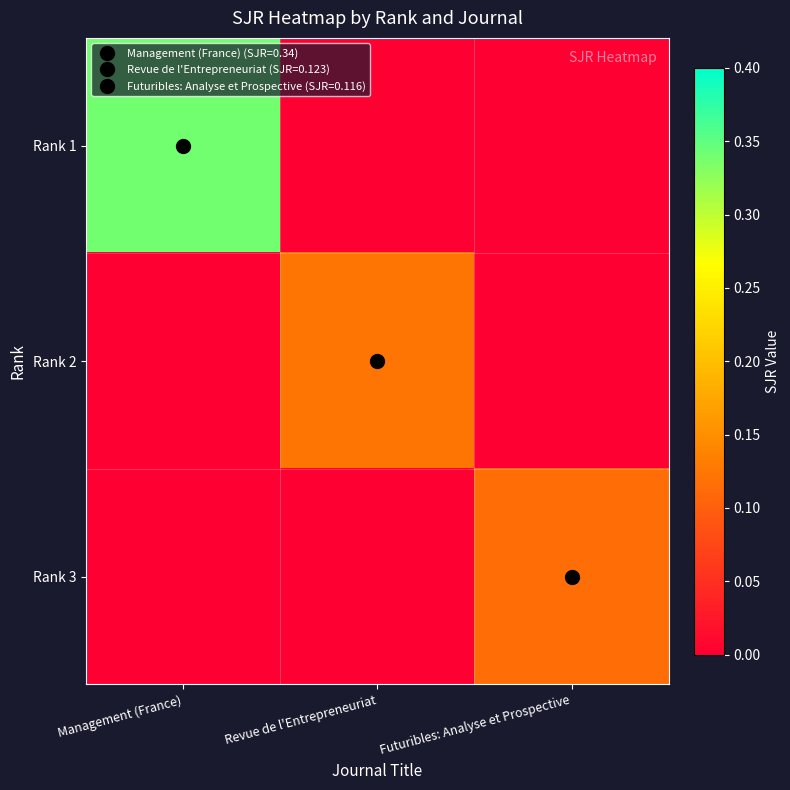

What is the total value across all series at Revue de l'Entrepreneuriat?

0.1